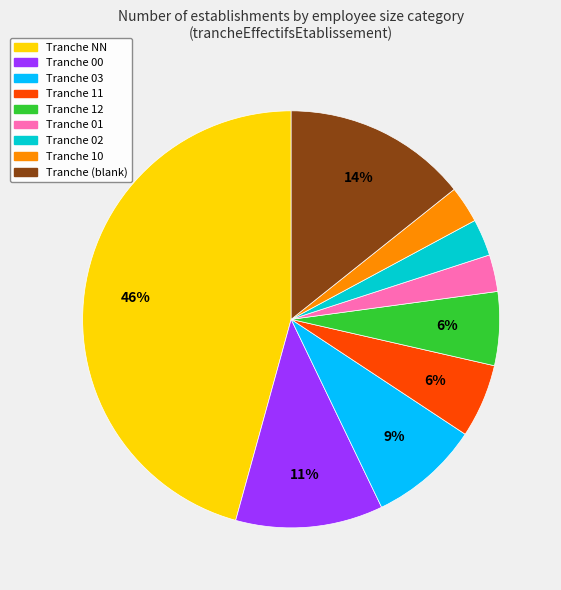

To the nearest percent, what is the average slice percentage?

11%